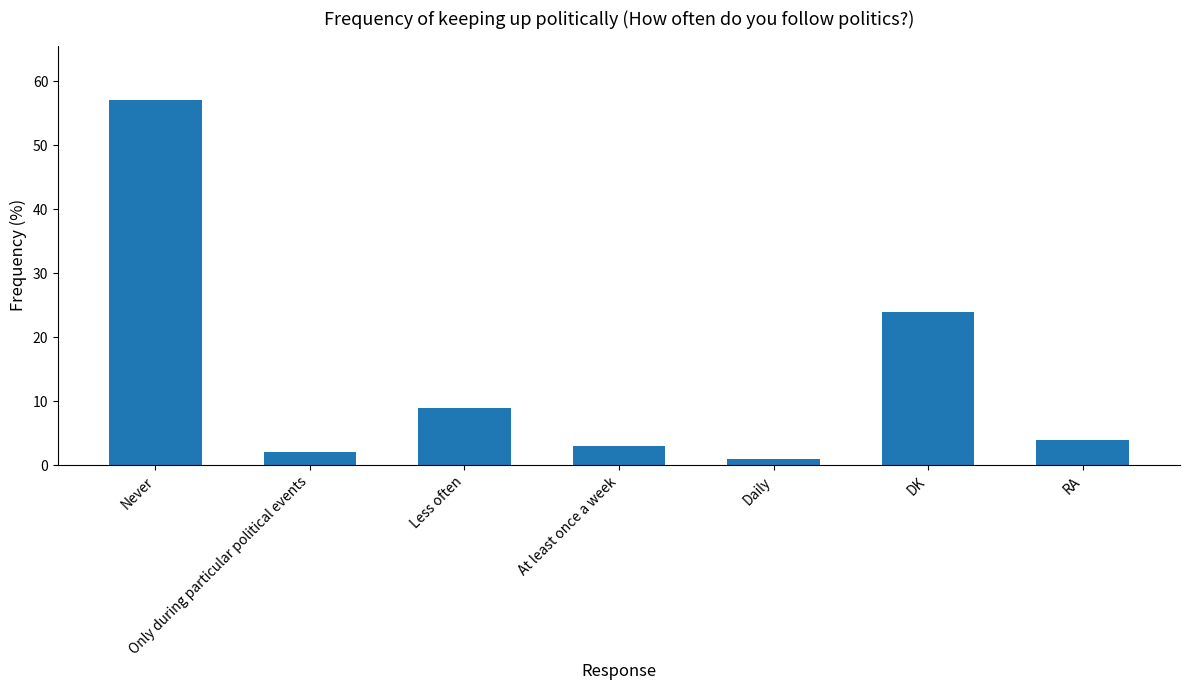

How many series are shown in this chart?

1